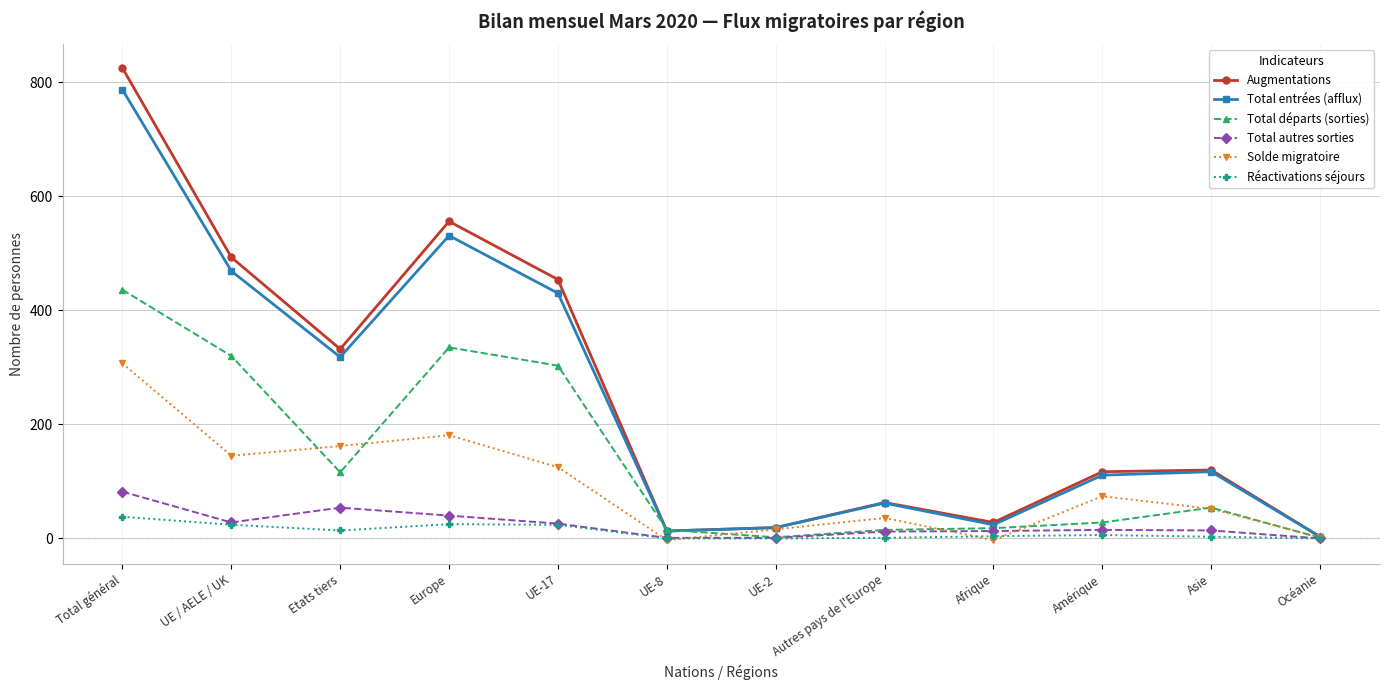

The value of Réactivations séjours at Europe is 25. True or false?

True